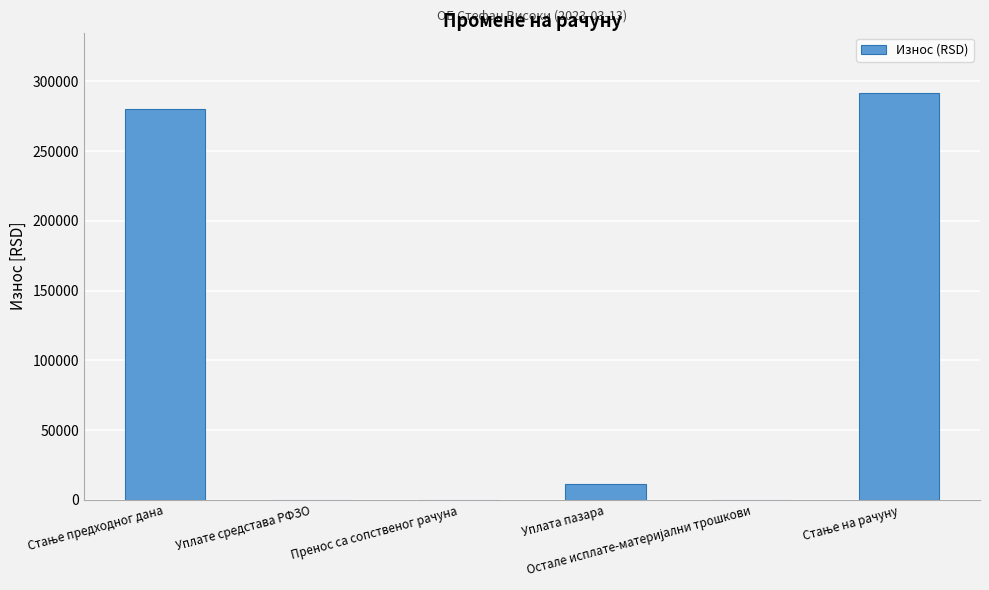

How many categories are shown in the chart?

6